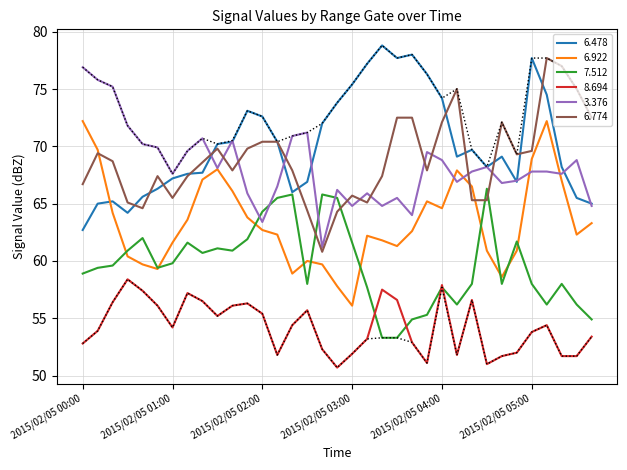

Rank the series at 2015/02/05 03:50 from lowest to highest value.

8.694, 7.512, 6.922, 6.774, 3.376, 6.478